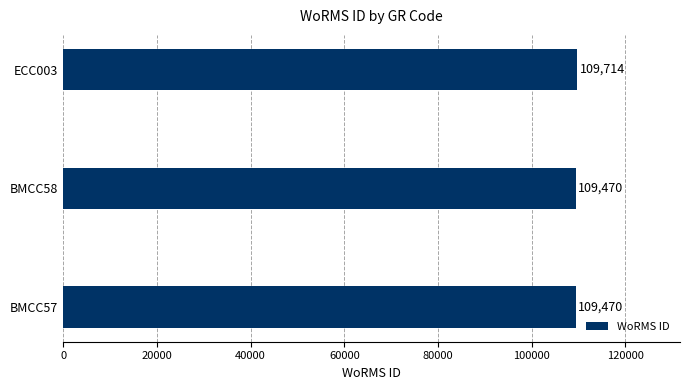

What is the maximum value shown in the chart?

109714